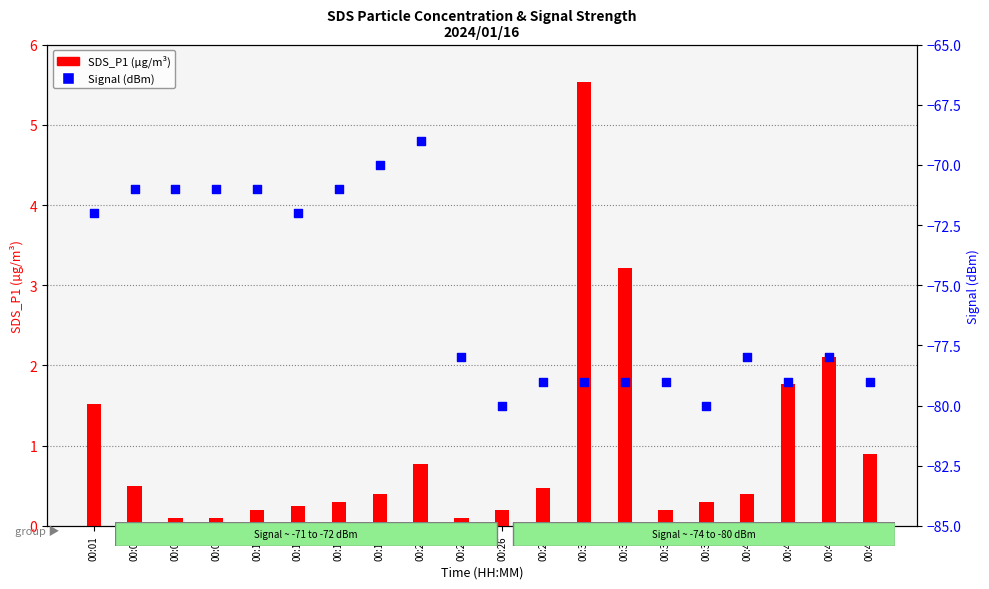

Which series has the largest Y range (max minus min)?

Signal